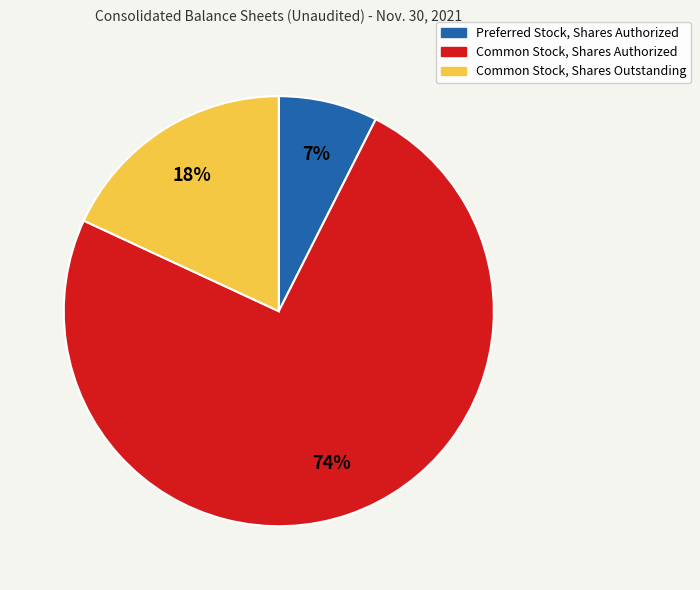

Which has a higher value, Preferred Stock, Shares Authorized or Common Stock, Shares Authorized?

Common Stock, Shares Authorized